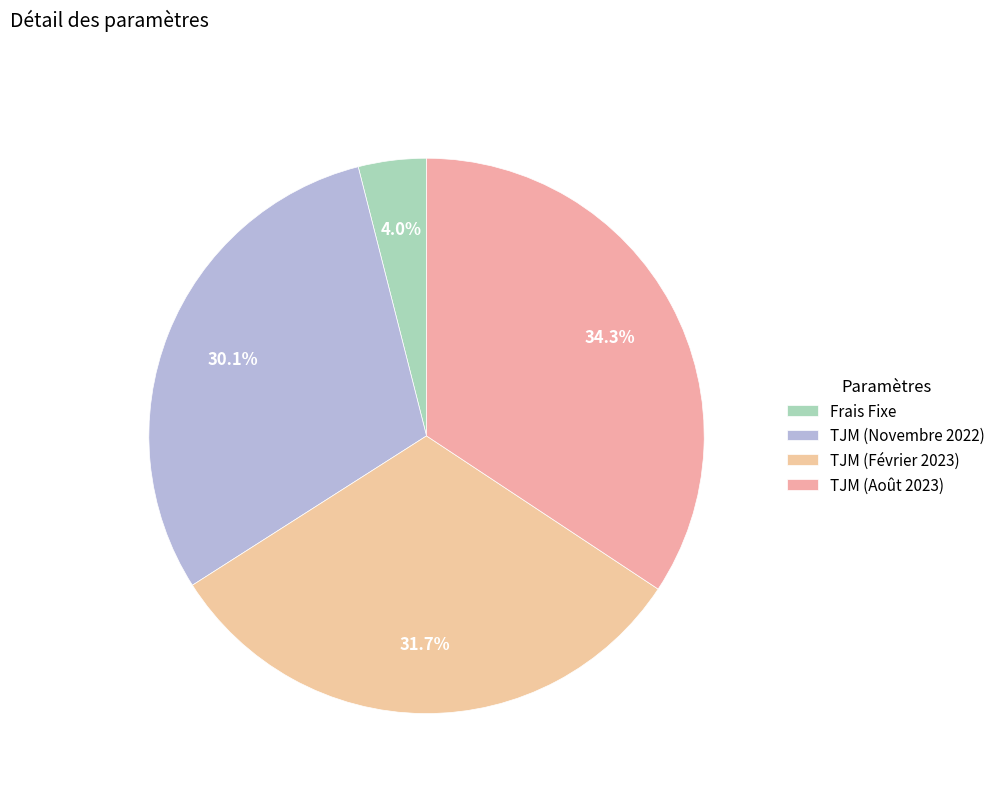

To the nearest percent, what is the difference between the largest and smallest slice percentages?

30%